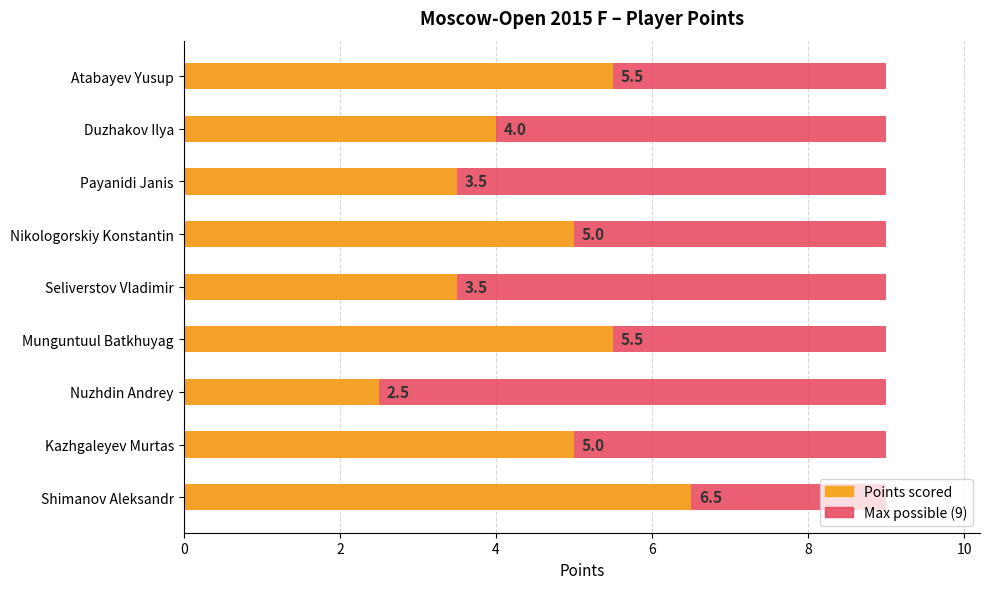

What is the average value of the Points scored series?

4.6